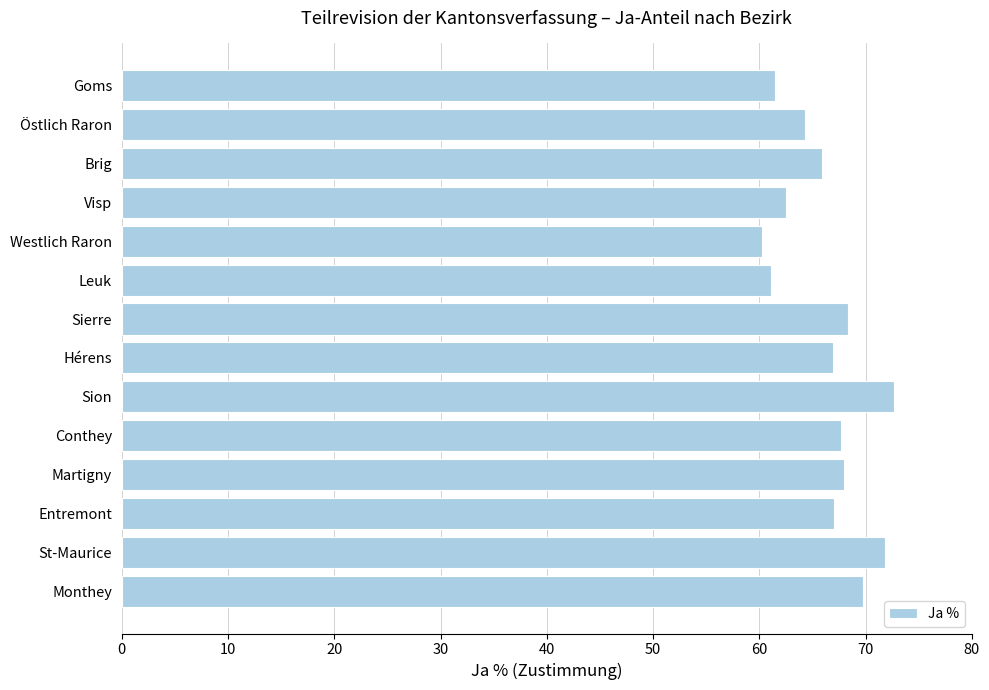

Approximately how many times larger is the value at Leuk compared to Martigny?

0.9